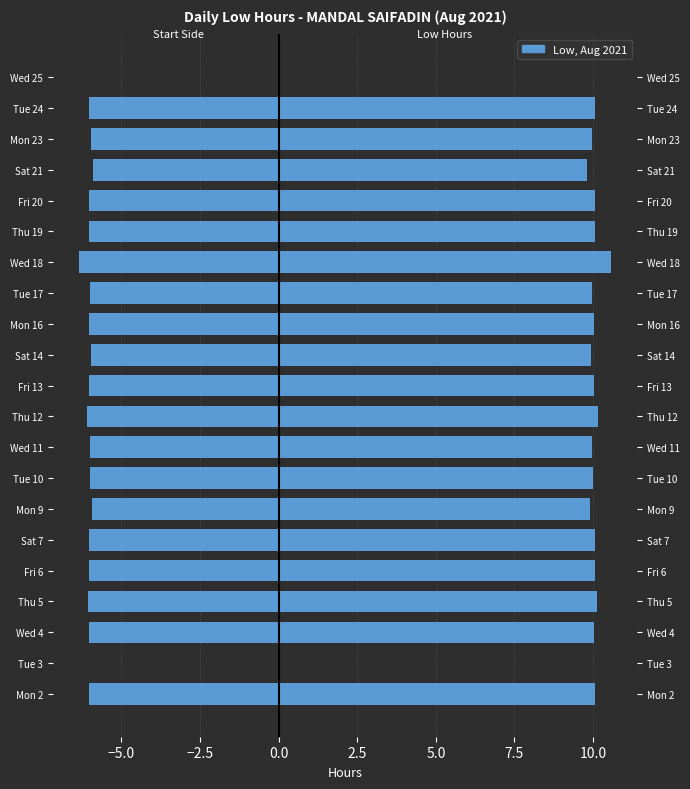

Reading right to left, list all the values displayed in this chart.

Low (mirrored): 0.0	-6.0	-6.0	-5.9	-6.0	-6.0	-6.3	-6.0	-6.0	-6.0	-6.0	-6.1	-6.0	-6.0	-5.9	-6.0	-6.0	-6.1	-6.0	0.0	-6.0
Low (hours): 0.0	10.1	10.0	9.8	10.1	10.1	10.6	10.0	10.0	9.9	10.0	10.2	10.0	10.0	9.9	10.1	10.1	10.1	10.0	0.0	10.1